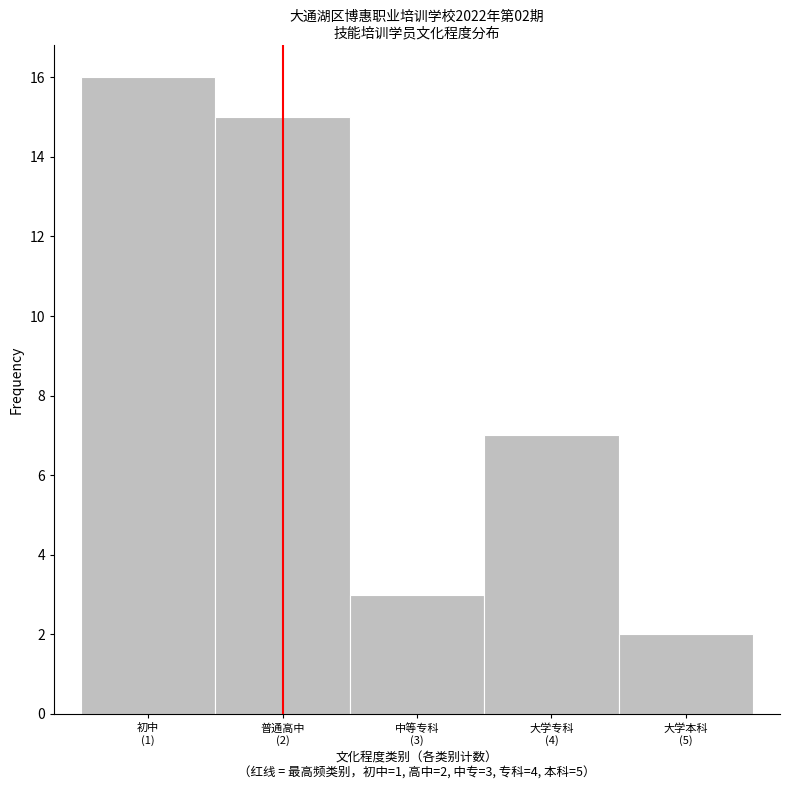

Reading left to right, transcribe all the data shown in this chart.

16	15	3	7	2